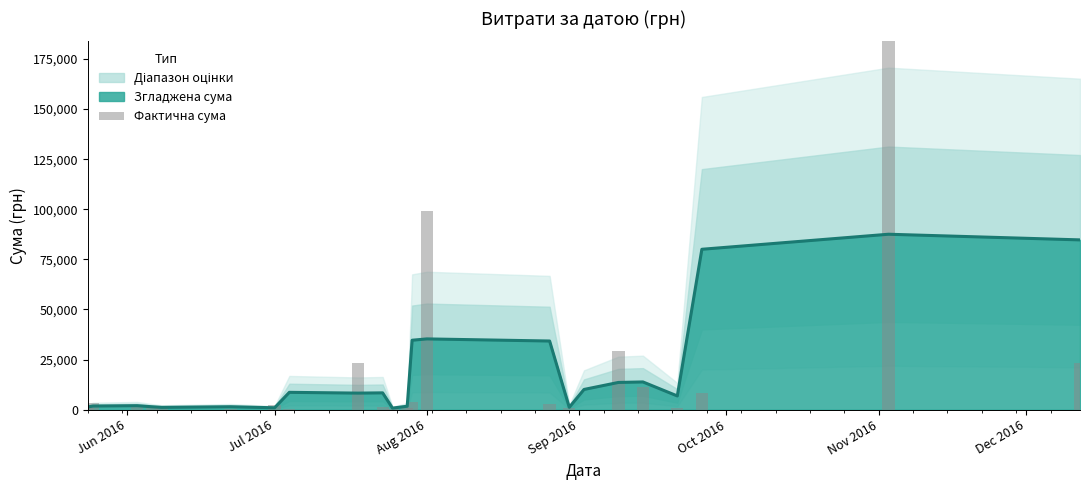

At which label is Згладжена сума closest to 44139?

Aug 2016